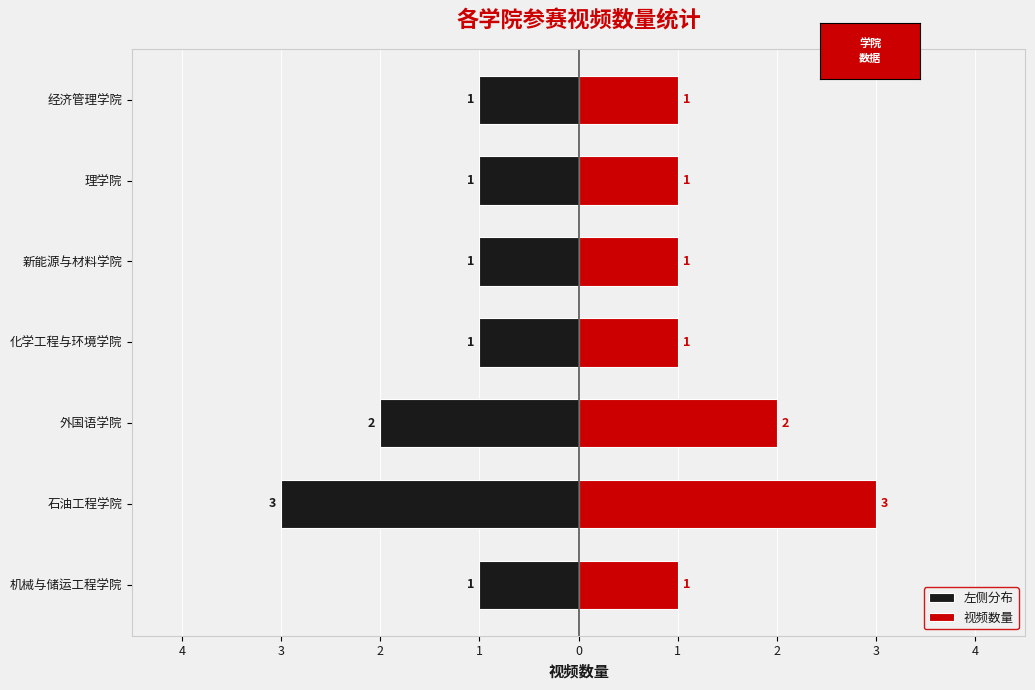

What is the difference between the second highest and second lowest values in the 左侧分布 series?

1